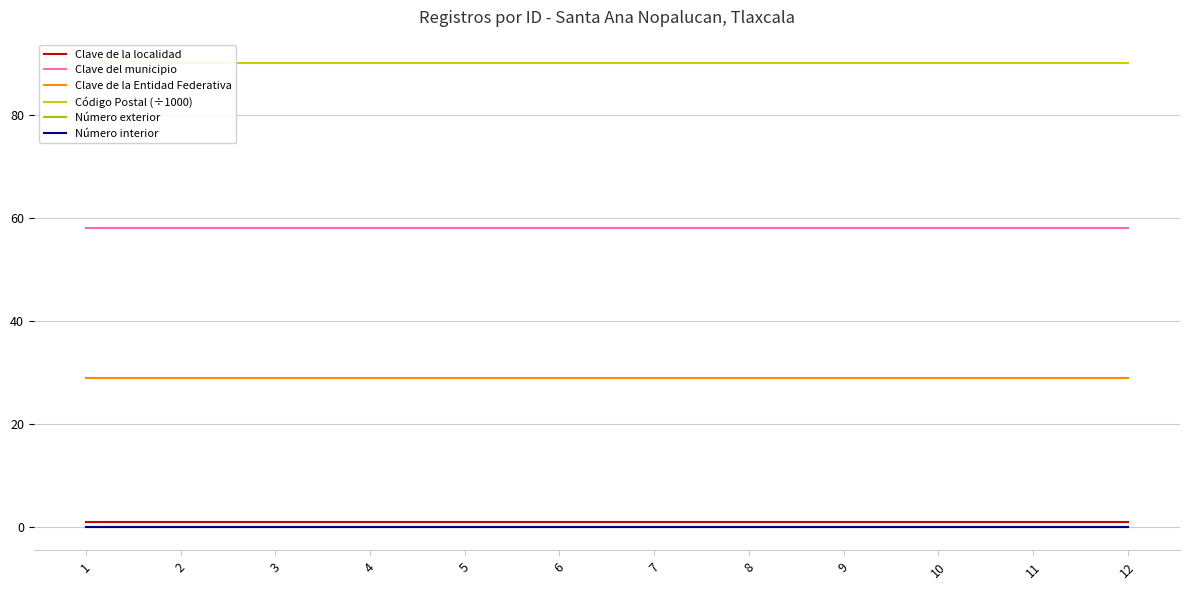

How many series are shown in this chart?

6